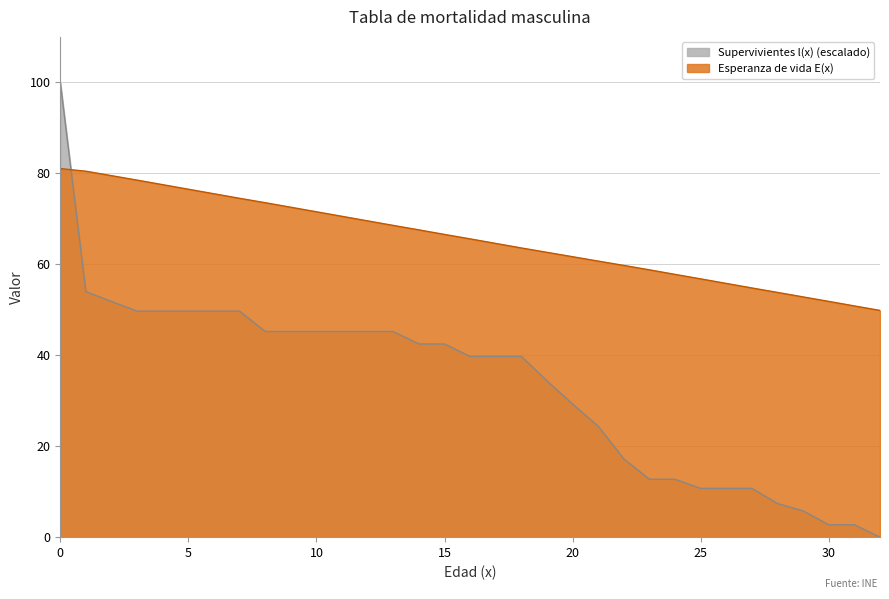

What is the sum of the Esperanza de vida E(x) values at 16 and 26?

121.4